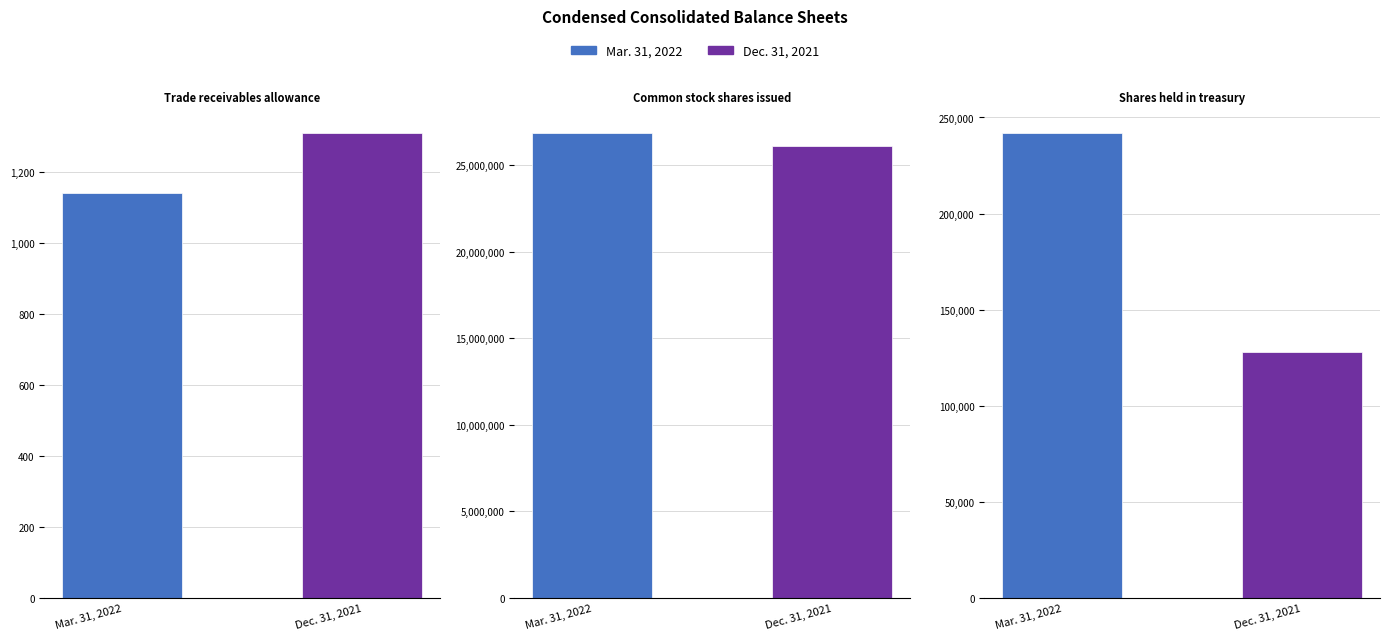

Which series has the largest range (max minus min)?

Mar. 31, 2022